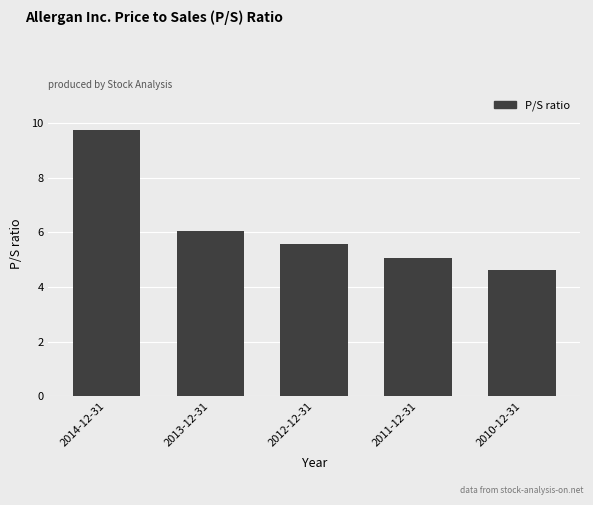

Approximately how many times larger is the value at 2010-12-31 compared to 2012-12-31?

0.8